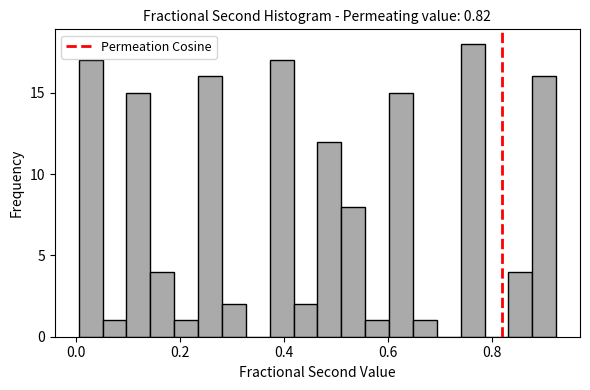

Around what value on the x-axis is the tallest bar? Give the approximate position of its centre, as read against the axis.

0.76